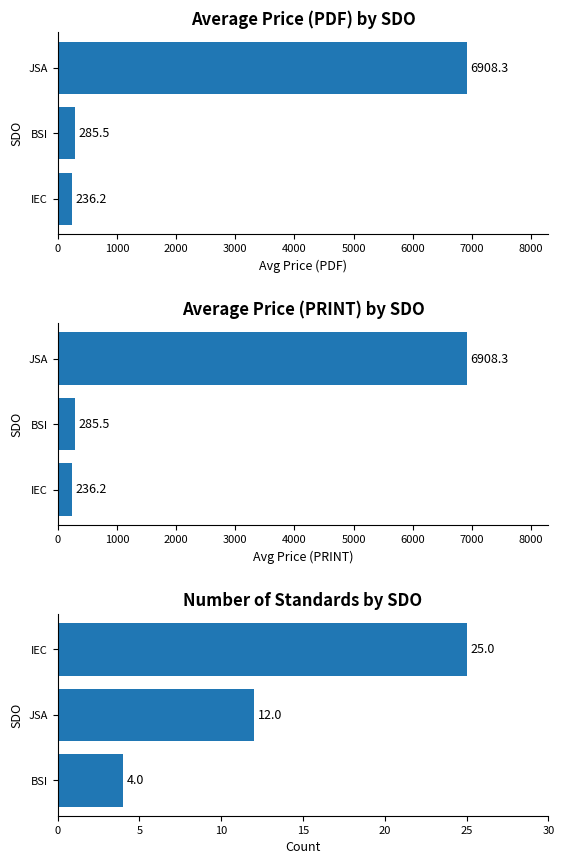

Which series changed the most between 1000 and 2000?

Avg Price (PDF)